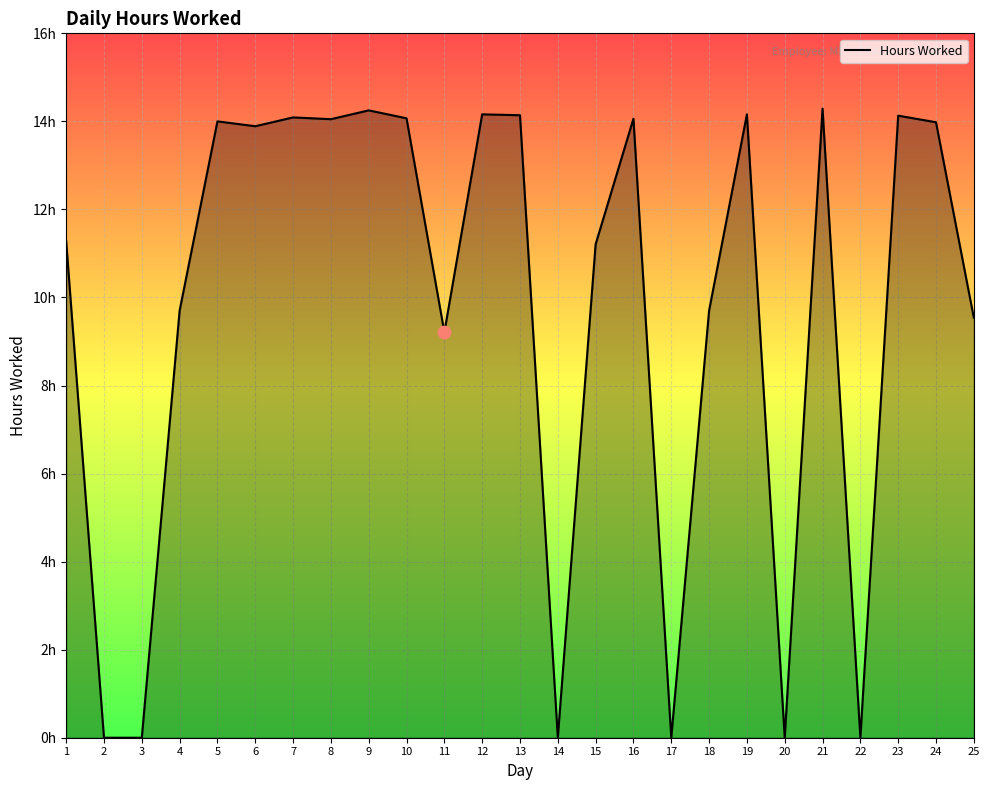

Between 3 and 12, which is larger?

12